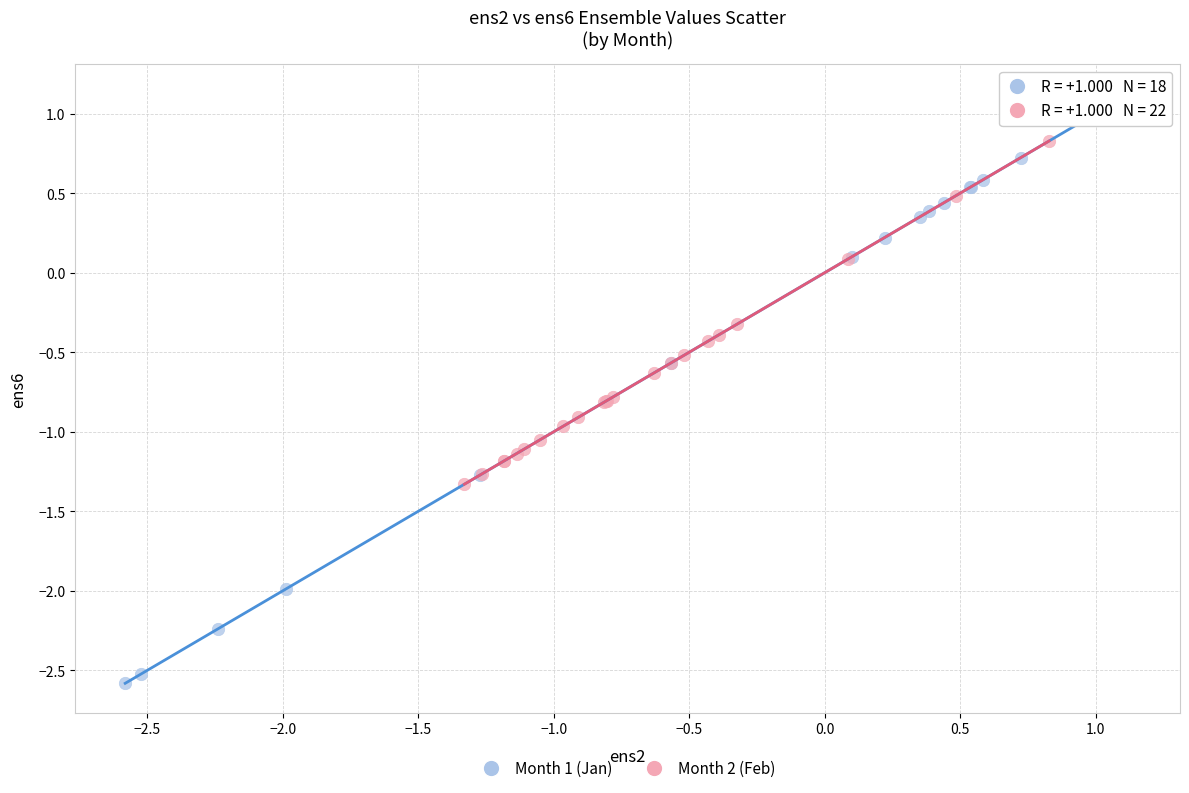

Which series has the widest spread of Y values?

Month 1 (Jan)